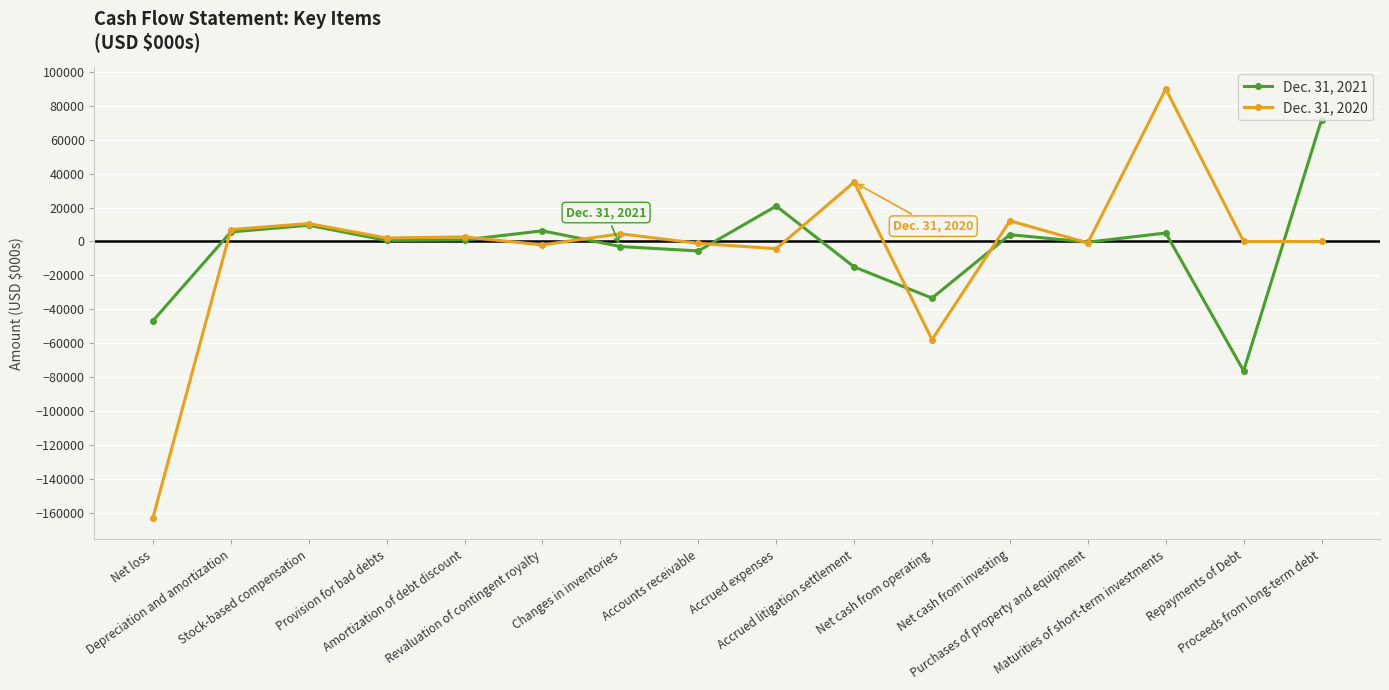

Which category has the lowest value across all series?

Net loss